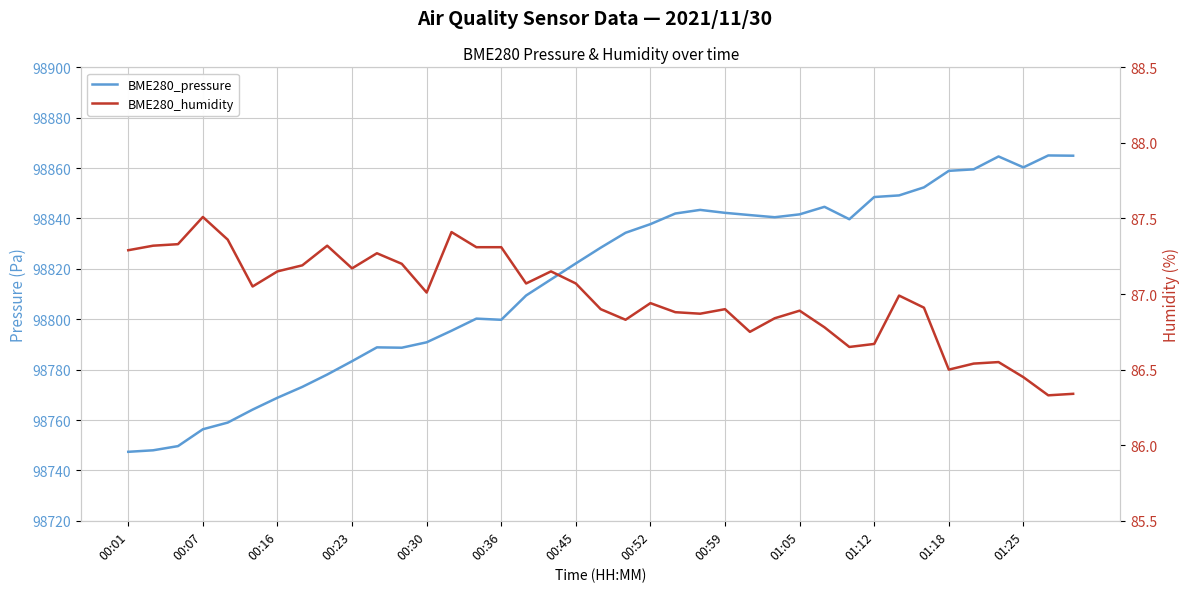

Is it true that BME280_pressure equals 22407.6 at 34?

False